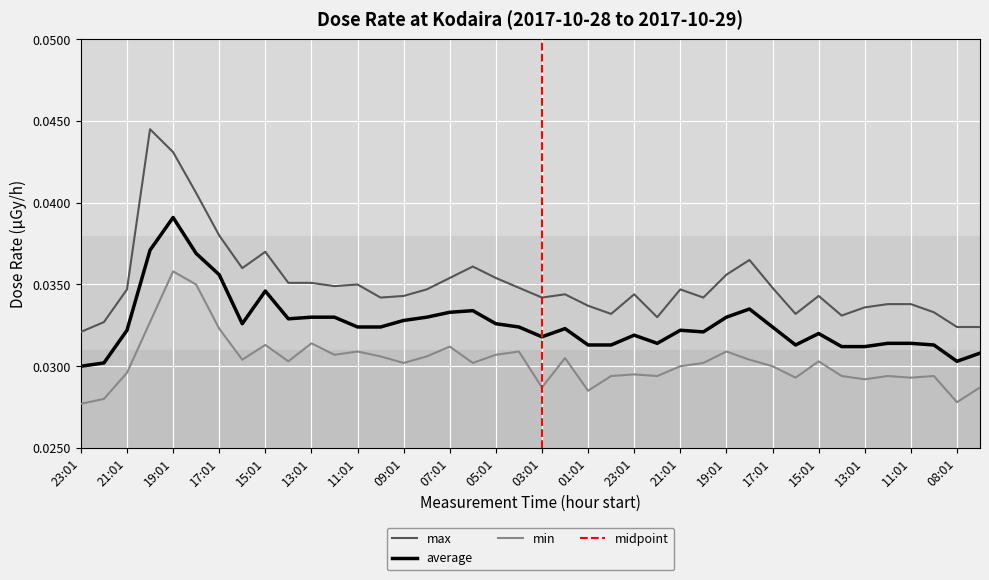

What is the sum of all max values?

1.4